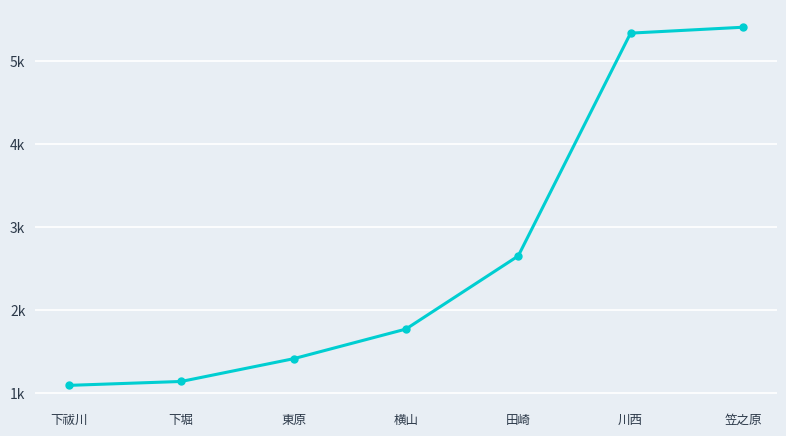

Is this an area chart (filled region under the line)?

No